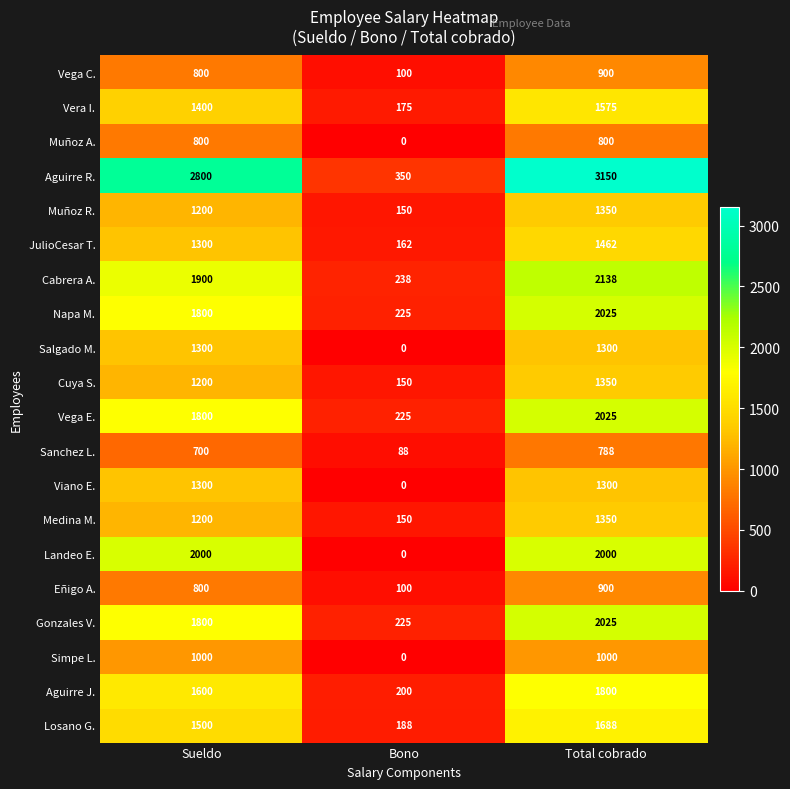

How many categories are shown in the chart?

3